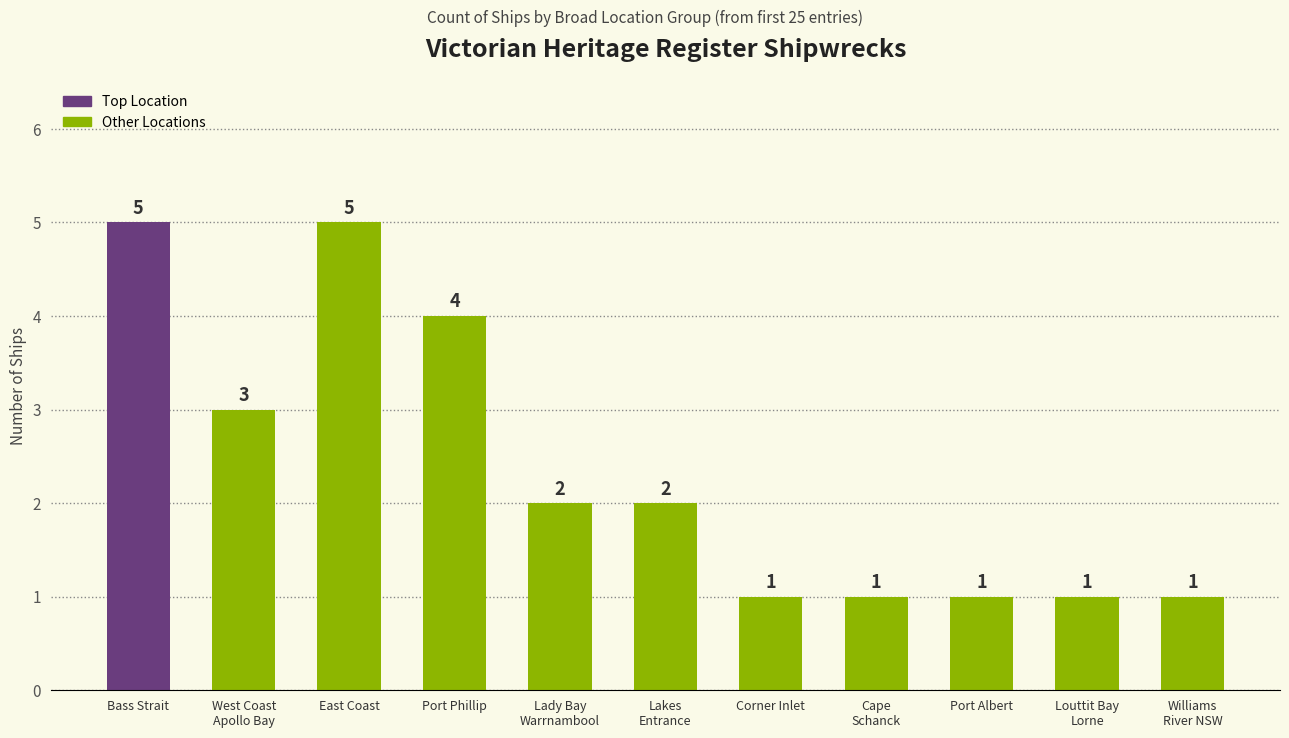

What is the maximum value shown in the chart?

5